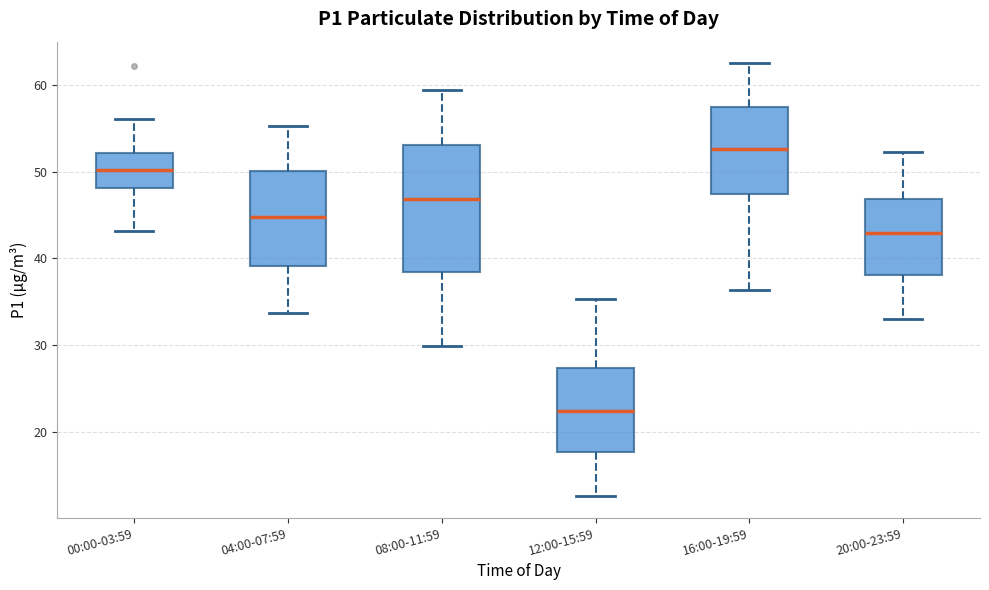

Where does the lower whisker of the box for 12:00-15:59 end on the y-axis? The values are not printed on the chart, so give them approximately, as read against the axis.

13